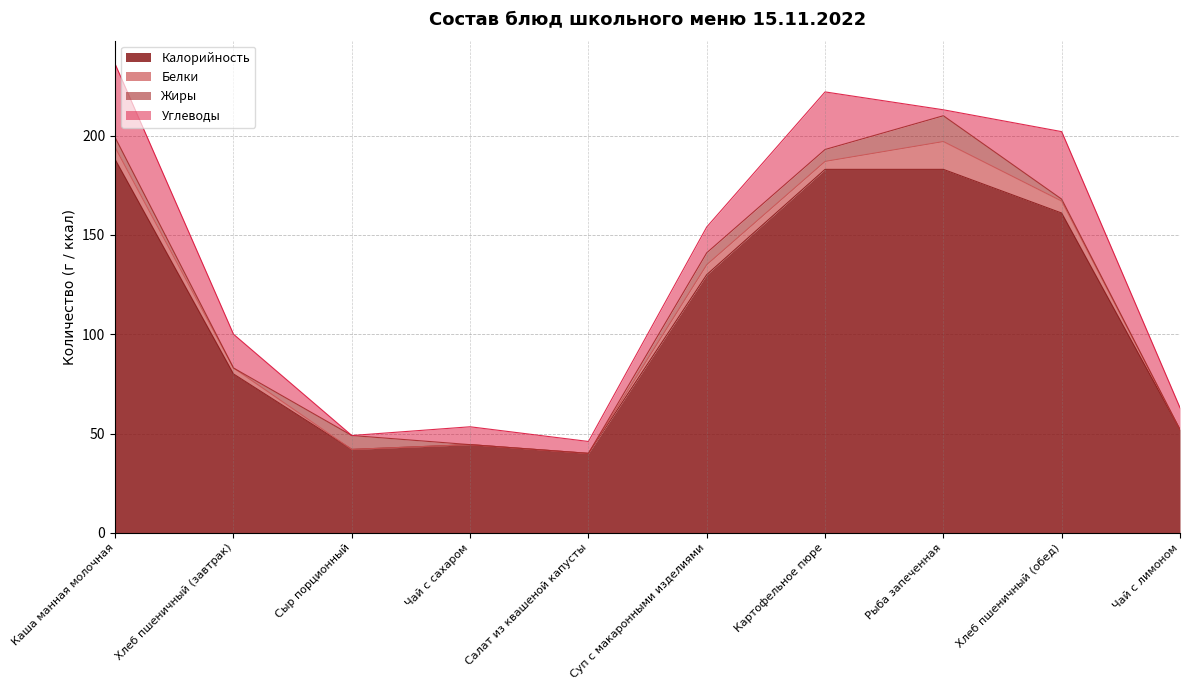

True or false: Калорийность has more than 1 interior local peaks.

False